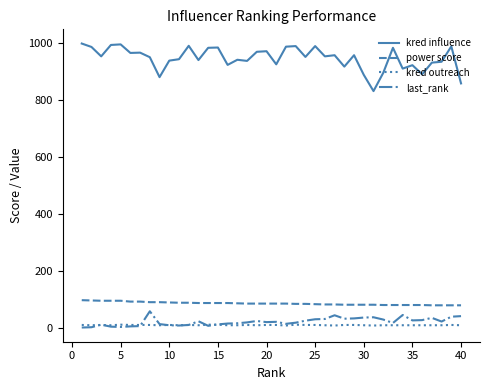

What is the maximum value for kred outreach?

11